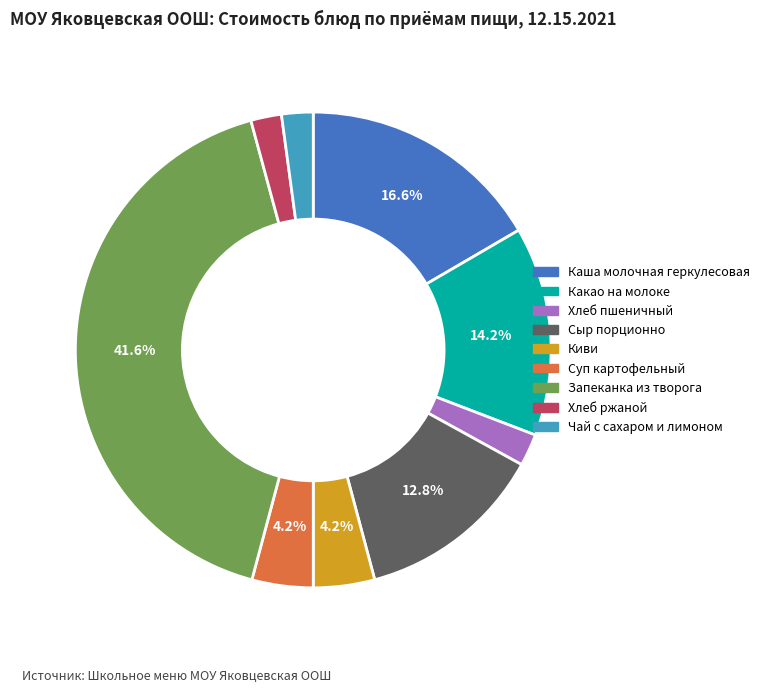

Does Суп картофельный account for over 50% of the chart?

No